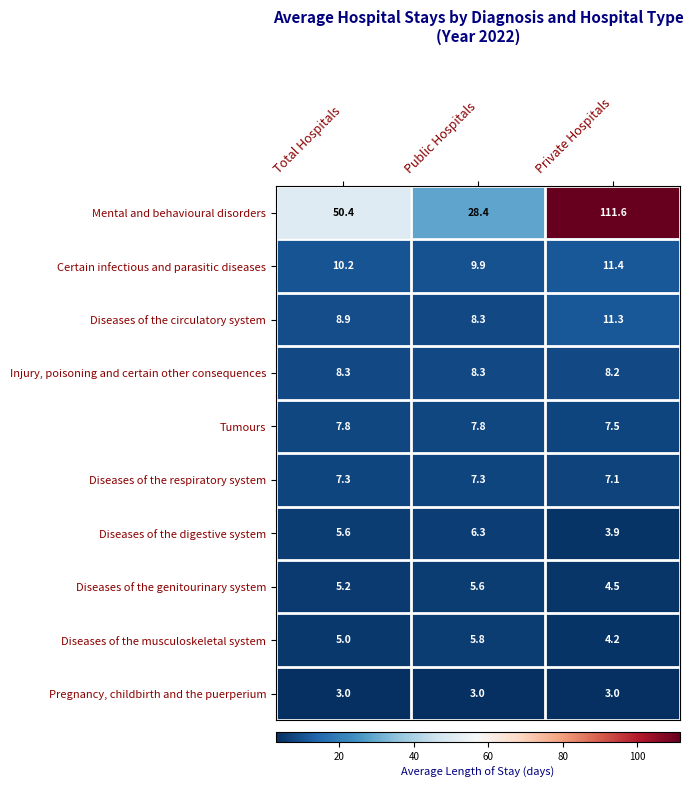

At which label is Certain infectious and parasitic diseases closest to 10?

Public Hospitals